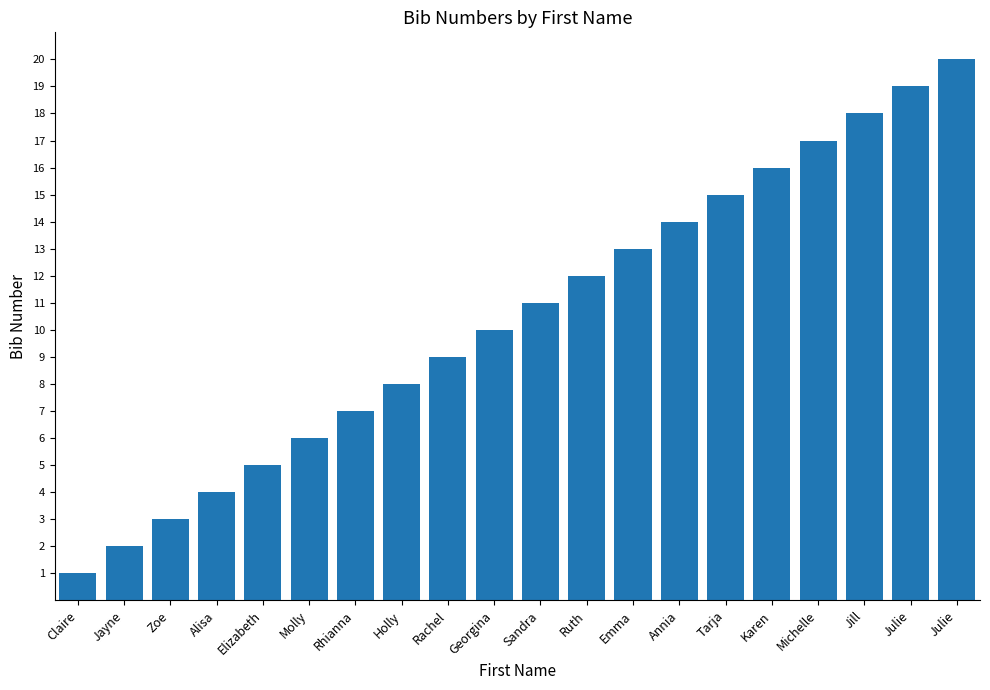

Approximately how many times larger is the value at Emma compared to Jill?

0.7